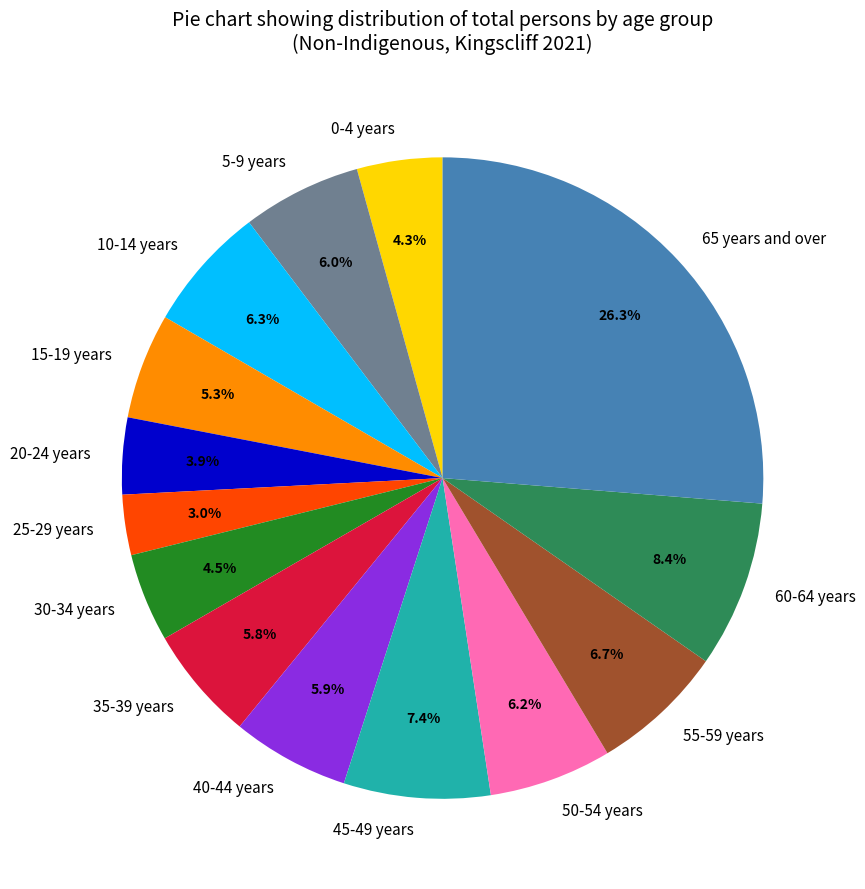

Which category has the biggest portion of the pie?

65 years and over